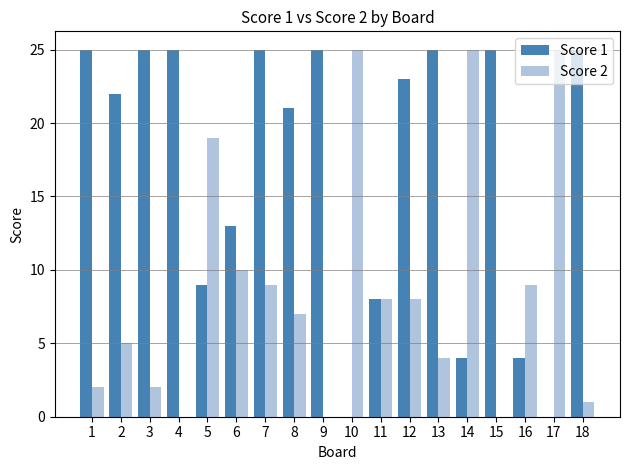

The value of Score 1 at 3 is 25. True or false?

True